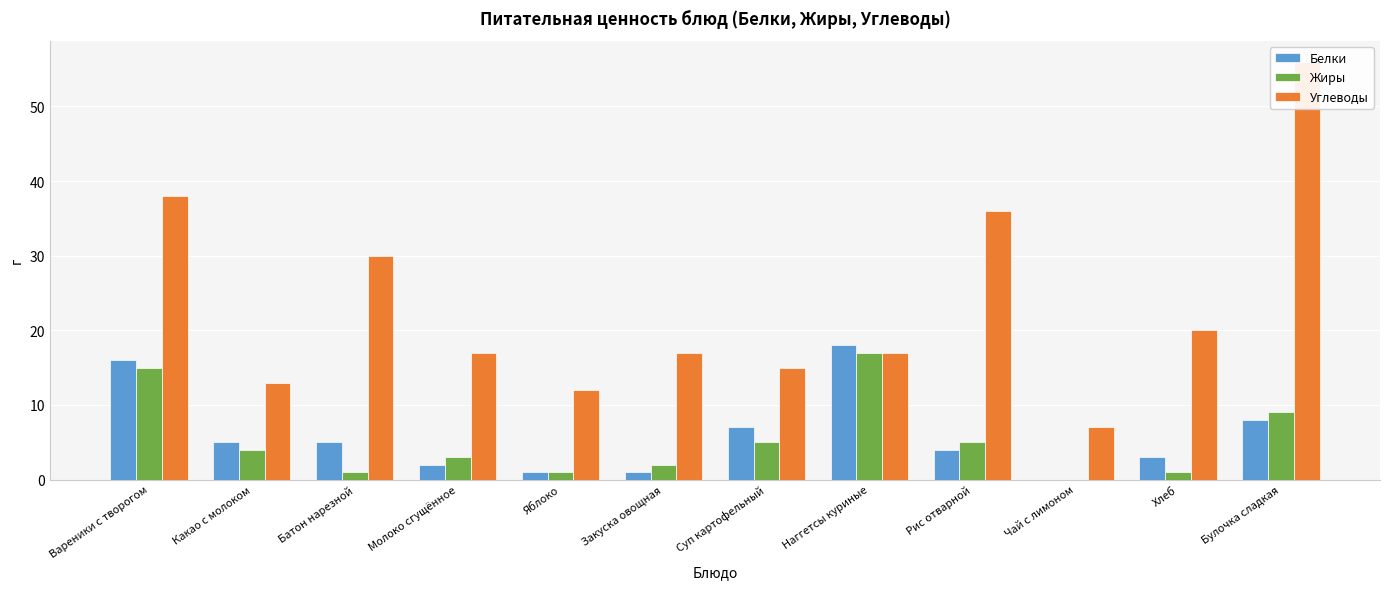

Rank the series by their maximum value, from highest to lowest.

Углеводы, Белки, Жиры